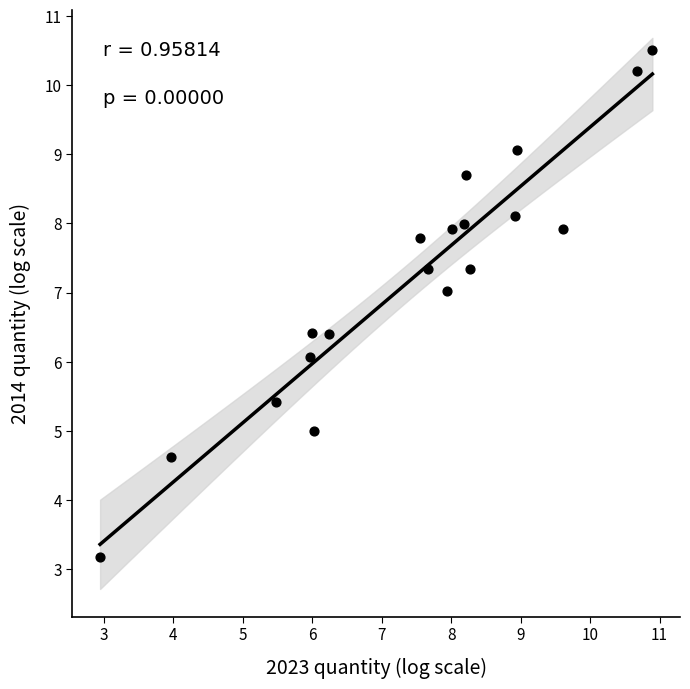

What is the range of X values (max minus min)?

8.0